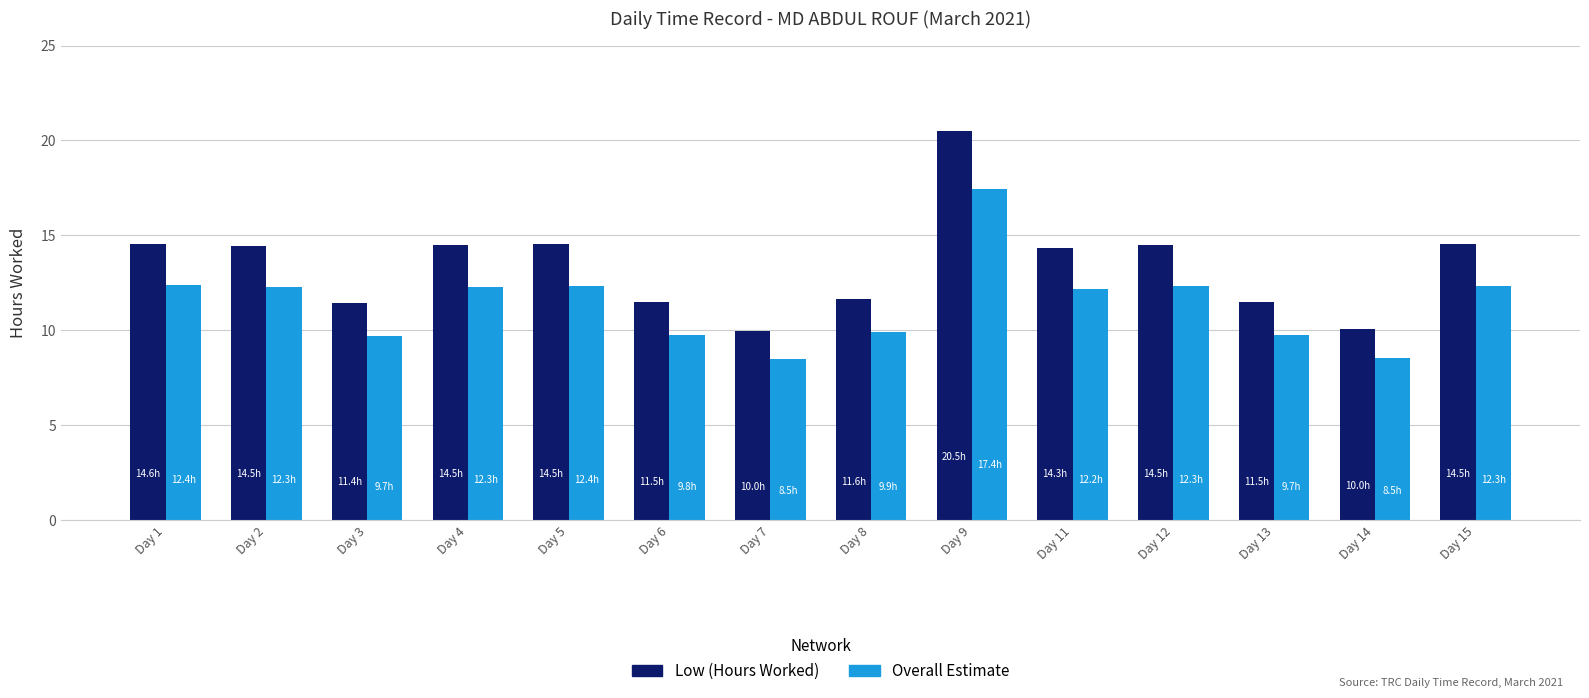

What are all the series names shown in the legend?

Low (Hours Worked), Overall Estimate